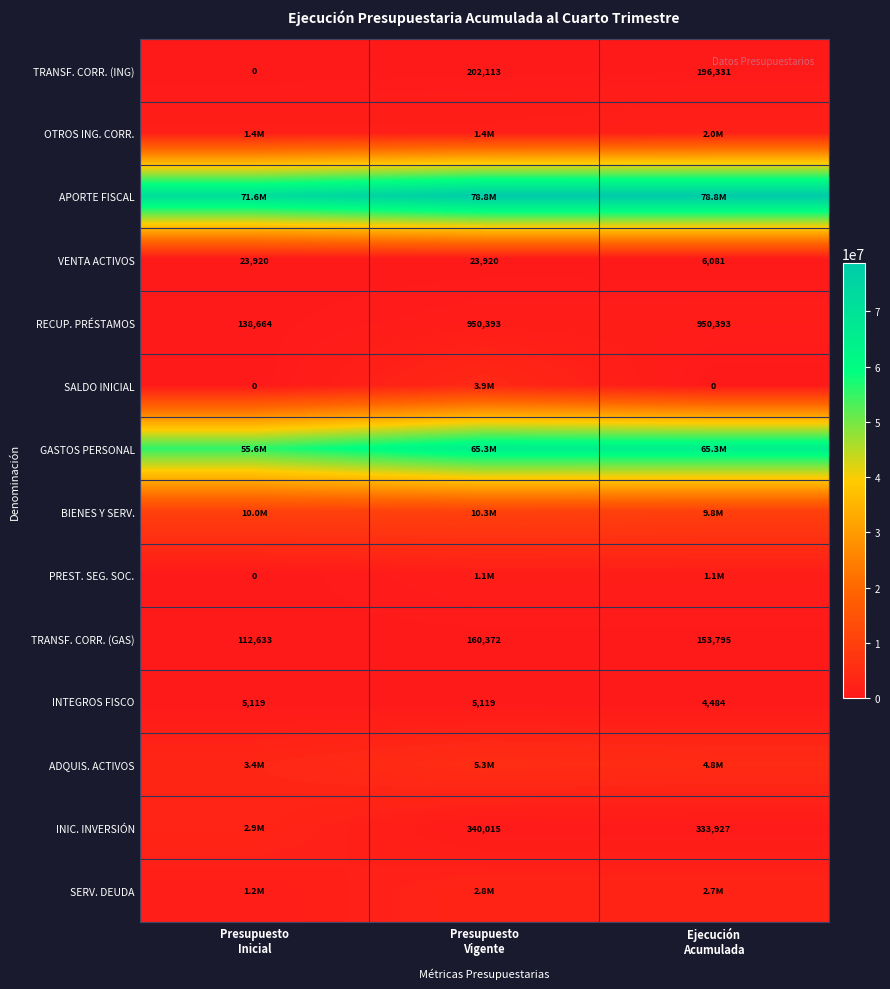

Which category has the lowest value across all series?

Presupuesto
Inicial